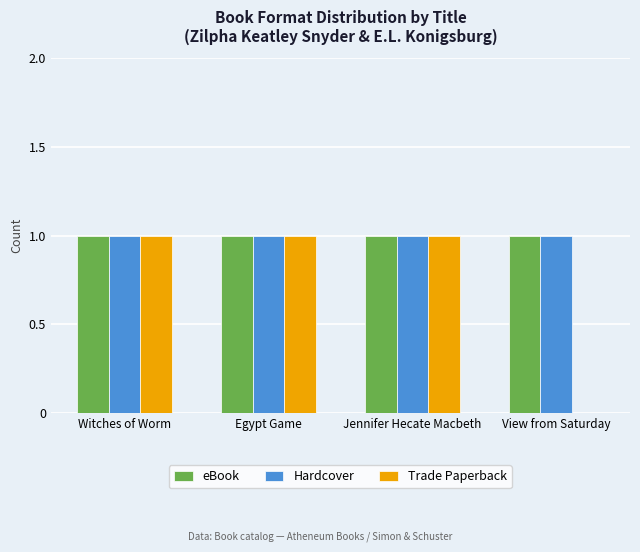

Are the bars grouped side by side (vs. stacked)?

Yes